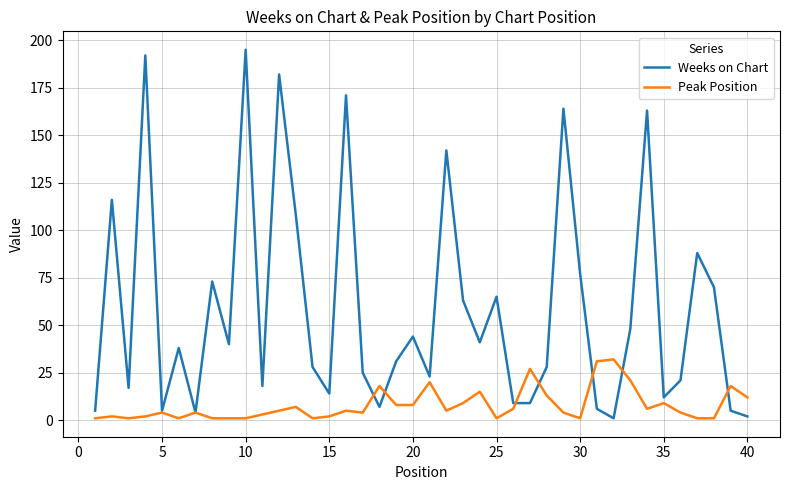

Reading right to left, what are all the values shown in this chart?

Weeks on Chart: 2	5	70	88	21	12	163	48	1	6	77	164	28	9	9	65	41	63	142	23	44	31	7	25	171	14	28	108	182	18	195	40	73	4	38	5	192	17	116	5
Peak Position: 12	18	1	1	4	9	6	21	32	31	1	4	13	27	6	1	15	9	5	20	8	8	18	4	5	2	1	7	5	3	1	1	1	4	1	4	2	1	2	1